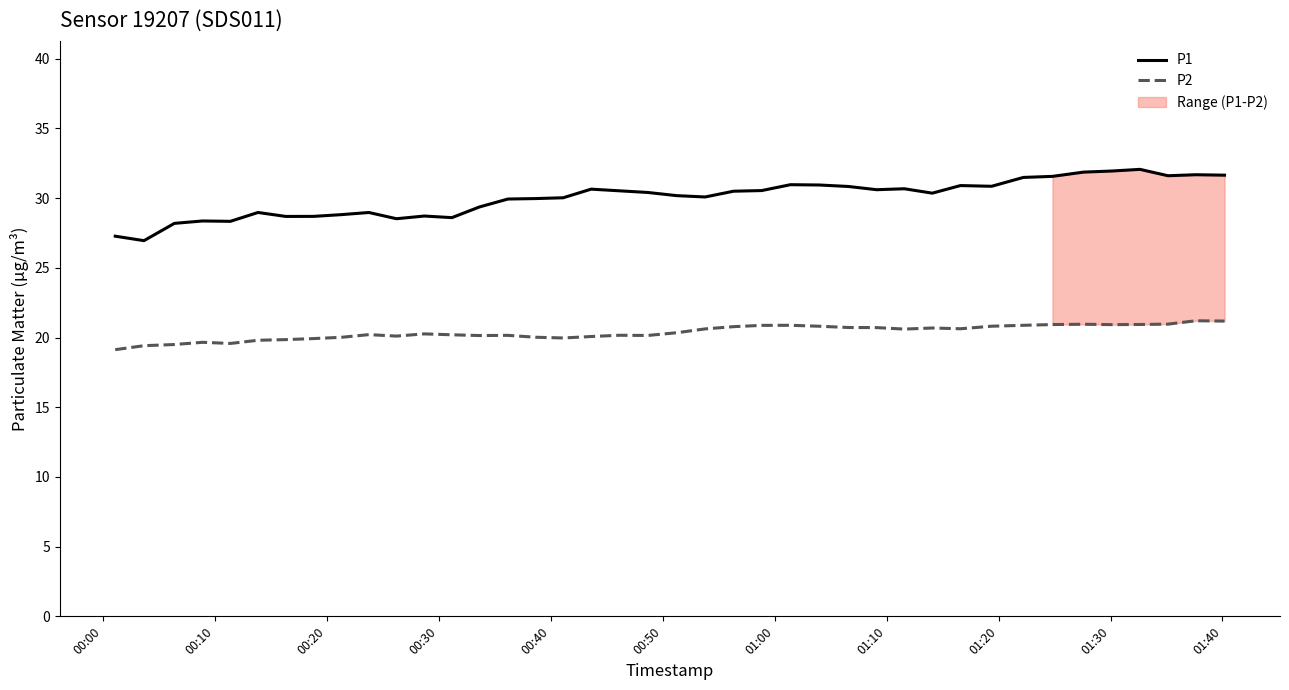

True or false: P1 and P2 intersect in this chart.

False